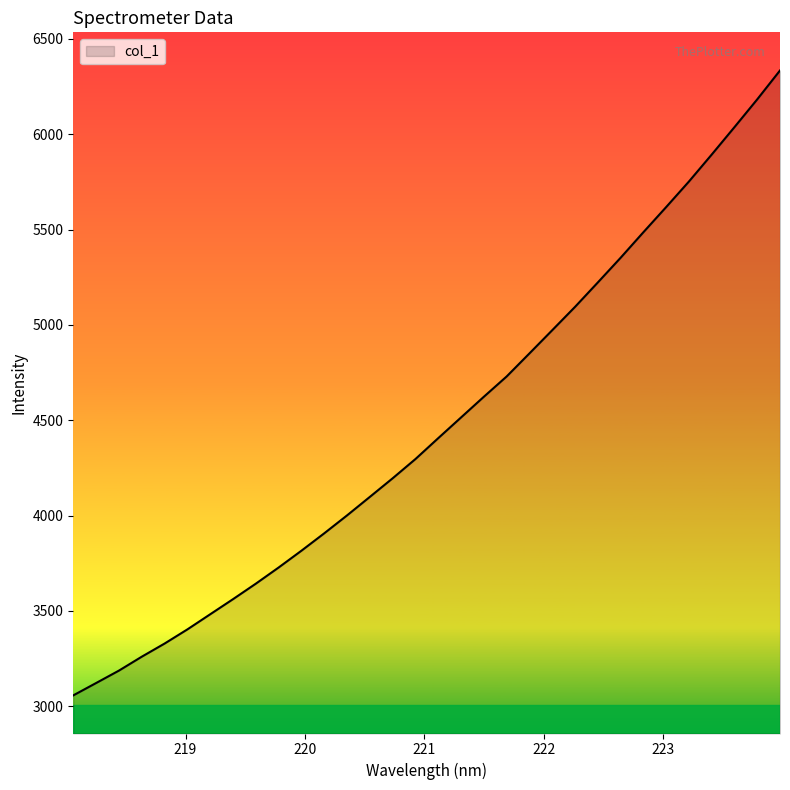

How many values are below 4406?

16